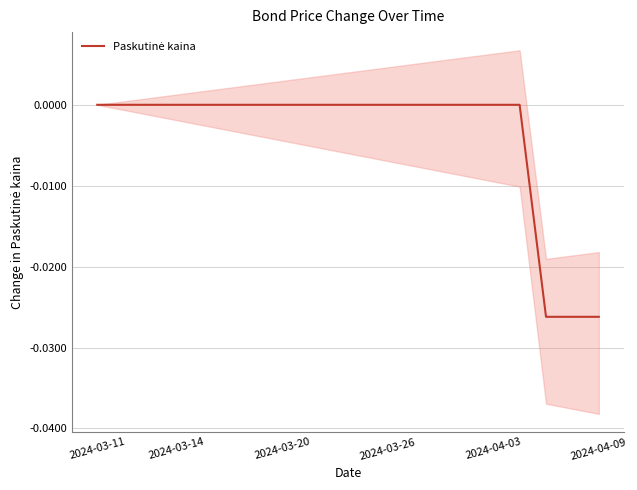

Is this an area chart (filled region under the line)?

No